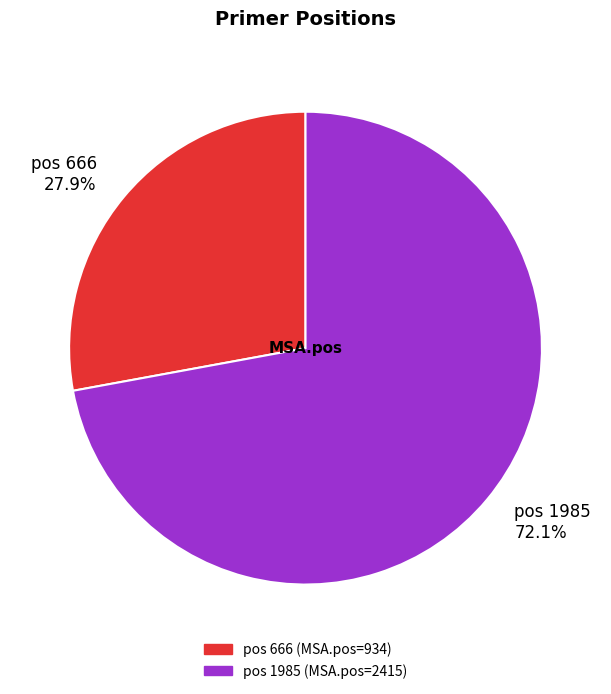

What is the majority slice?

pos 1985 72.1%